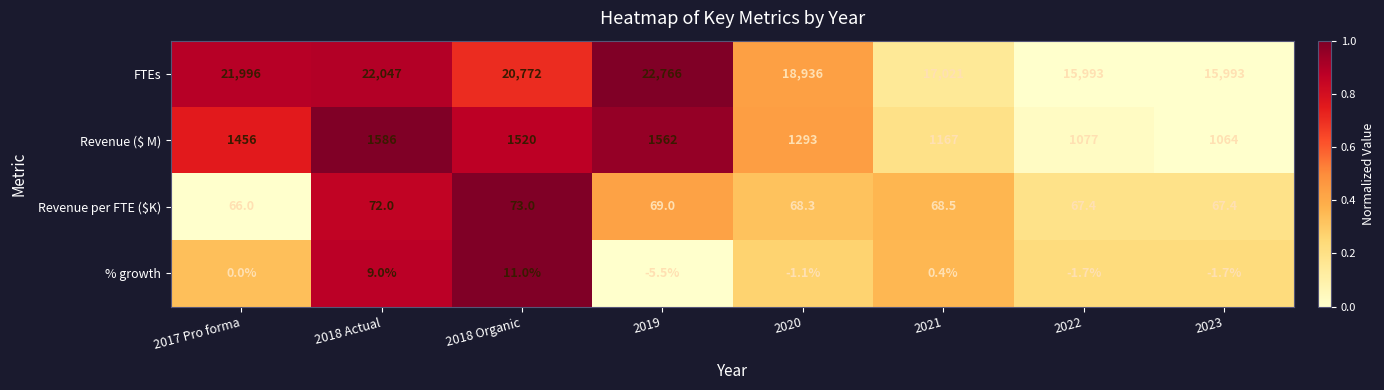

Which series has the largest total across all categories?

FTEs